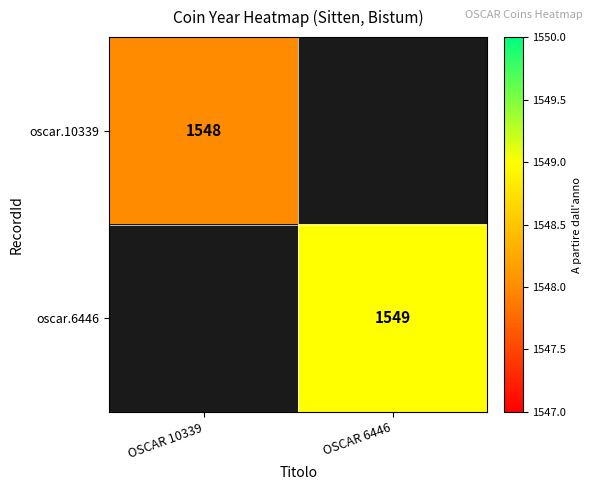

How many distinct data groups are displayed?

2